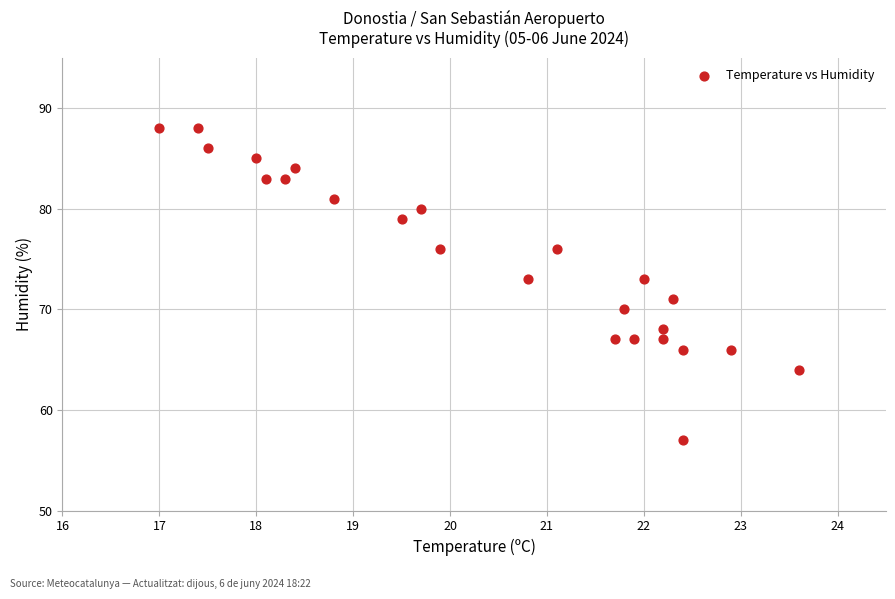

What is the range of Y values (max minus min)?

31